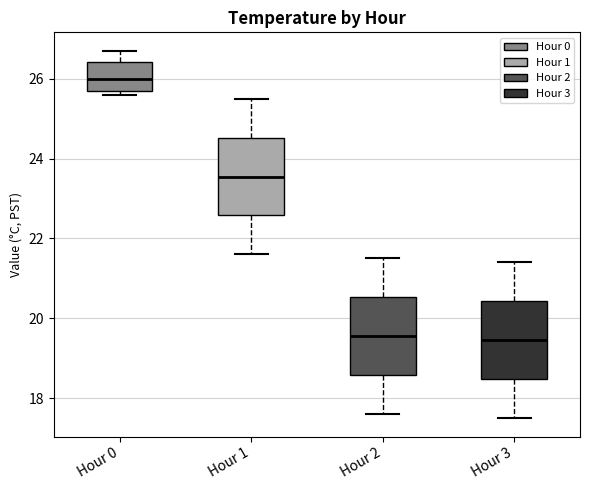

Reading left to right, transcribe this box plot: for each box, give where its median line is, the range the box spans, and where its two whiskers end, as read against the y-axis. The values are not printed on the chart, so give them approximately, as read against the axis.

Hour 0: median 26.0, box 25.8 to 26.4, whiskers 25.6 to 26.8
Hour 1: median 23.6, box 22.6 to 24.6, whiskers 21.6 to 25.6
Hour 2: median 19.6, box 18.6 to 20.6, whiskers 17.6 to 21.6
Hour 3: median 19.4, box 18.4 to 20.4, whiskers 17.6 to 21.4